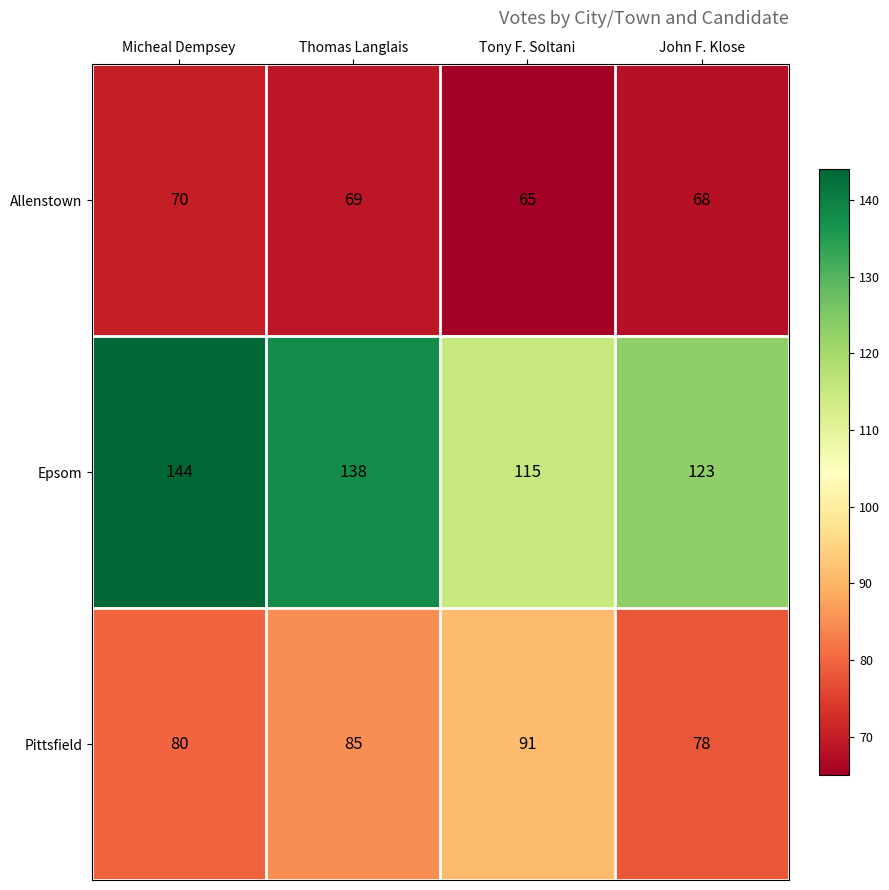

How many Allenstown values are between 68 and 70?

3